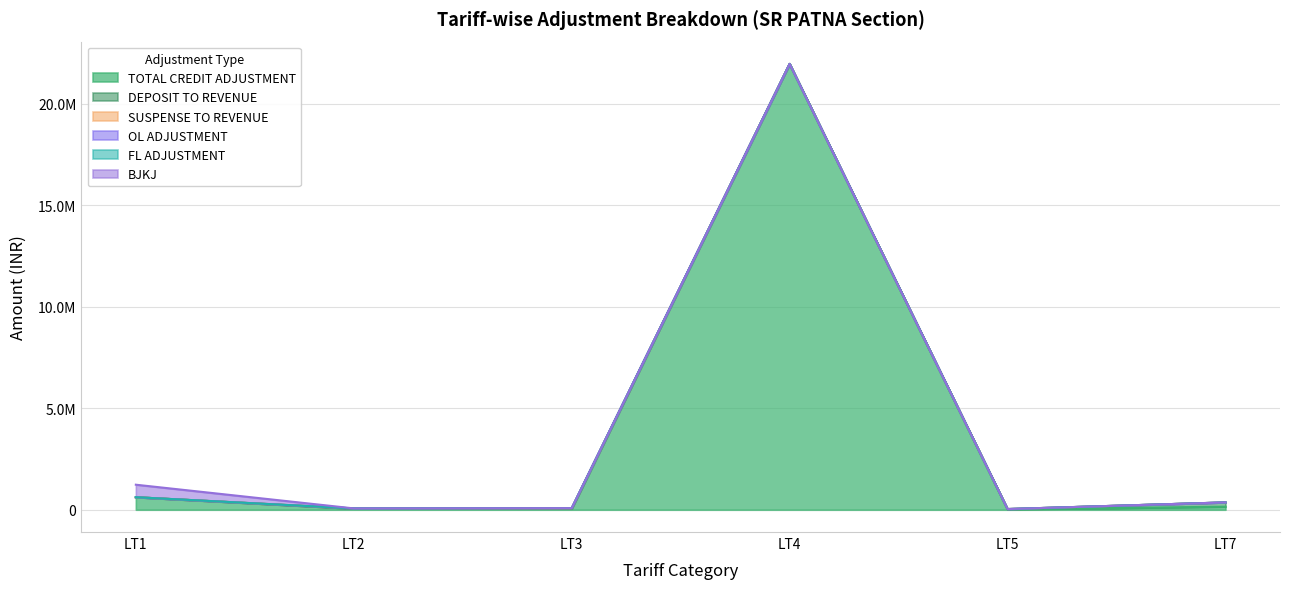

Does the chart display data point markers on the line(s)?

No